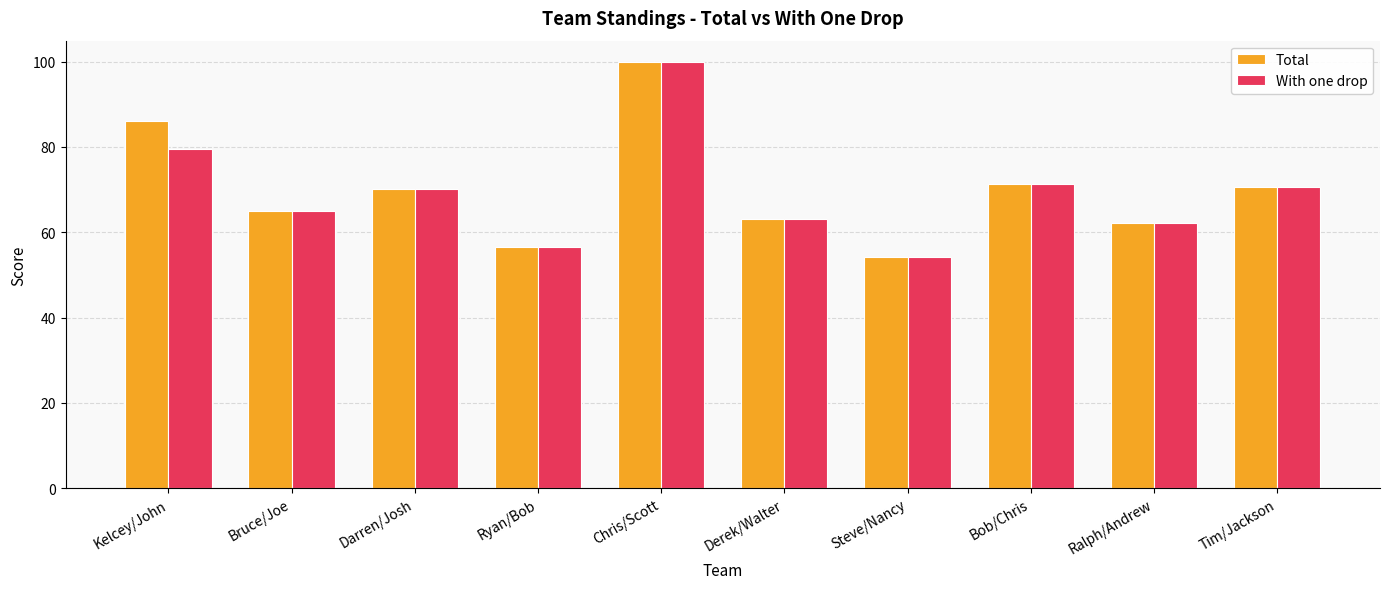

What is the total value across all series at Kelcey/John?

165.8